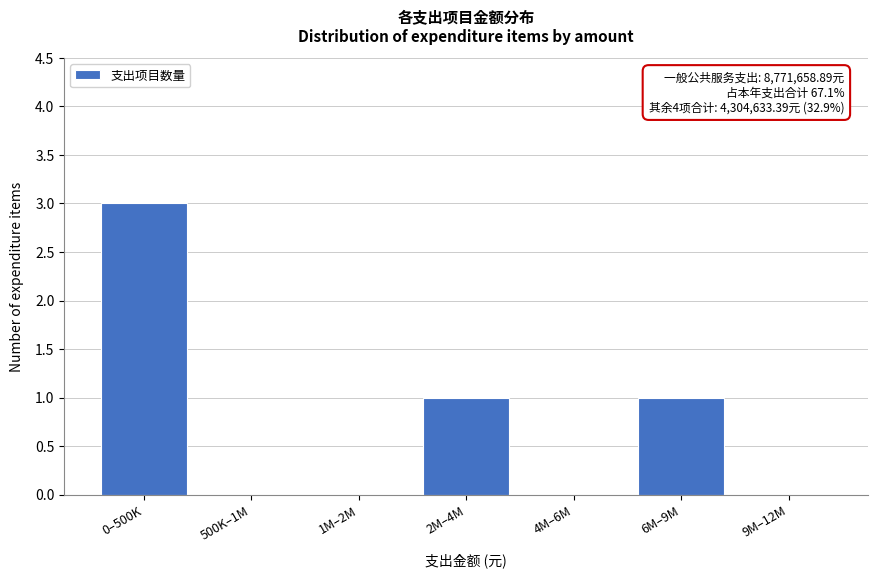

Reading right to left, list all the values displayed in this chart.

9M–12M=0	6M–9M=1	4M–6M=0	2M–4M=1	1M–2M=0	500K–1M=0	0–500K=3